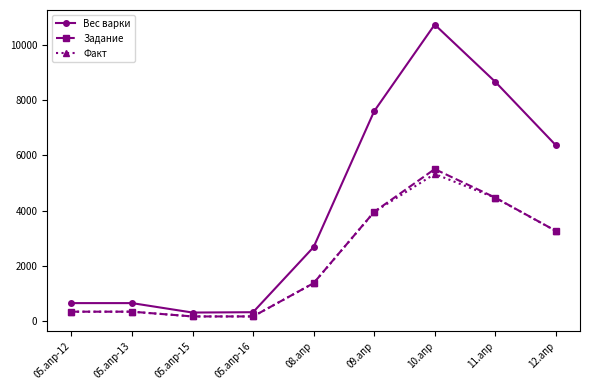

At which label does Факт first exceed 1374?

08.апр